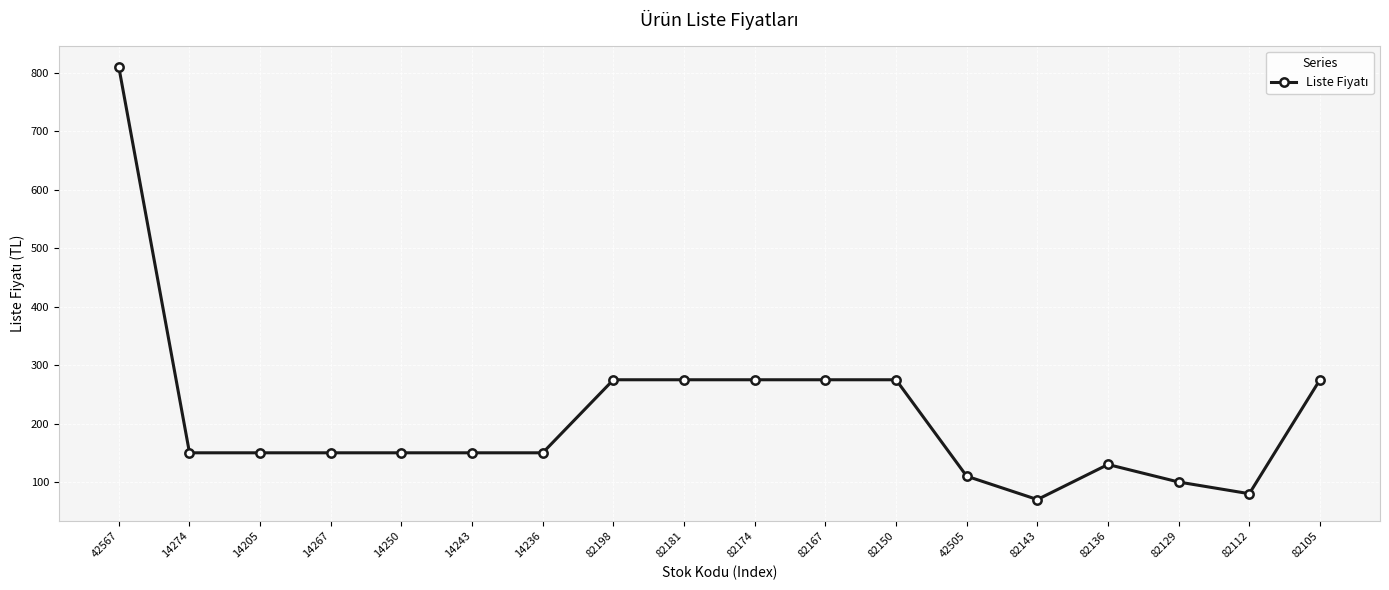

True or false: the data shows 29 at 82129.

False